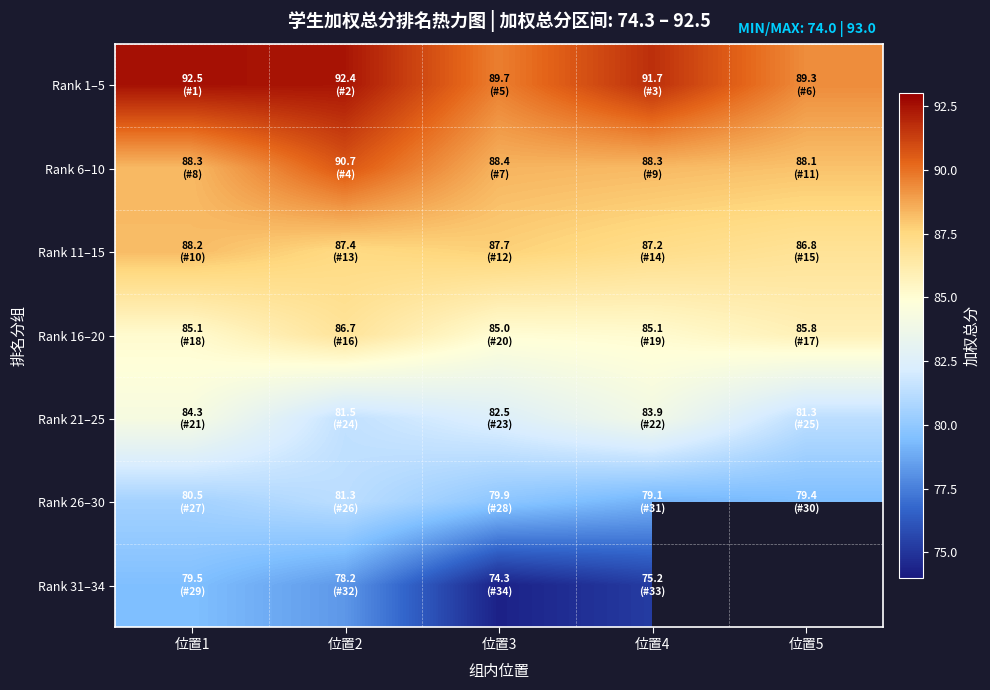

List the series in order of their peak value, lowest first.

Rank 31–34, Rank 26–30, Rank 21–25, Rank 16–20, Rank 11–15, Rank 6–10, Rank 1–5